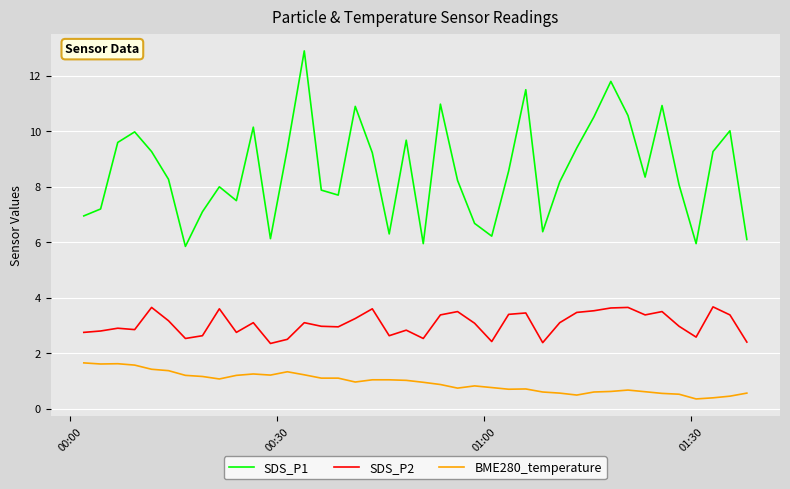

List the series in order of their peak value, lowest first.

BME280_temperature, SDS_P2, SDS_P1